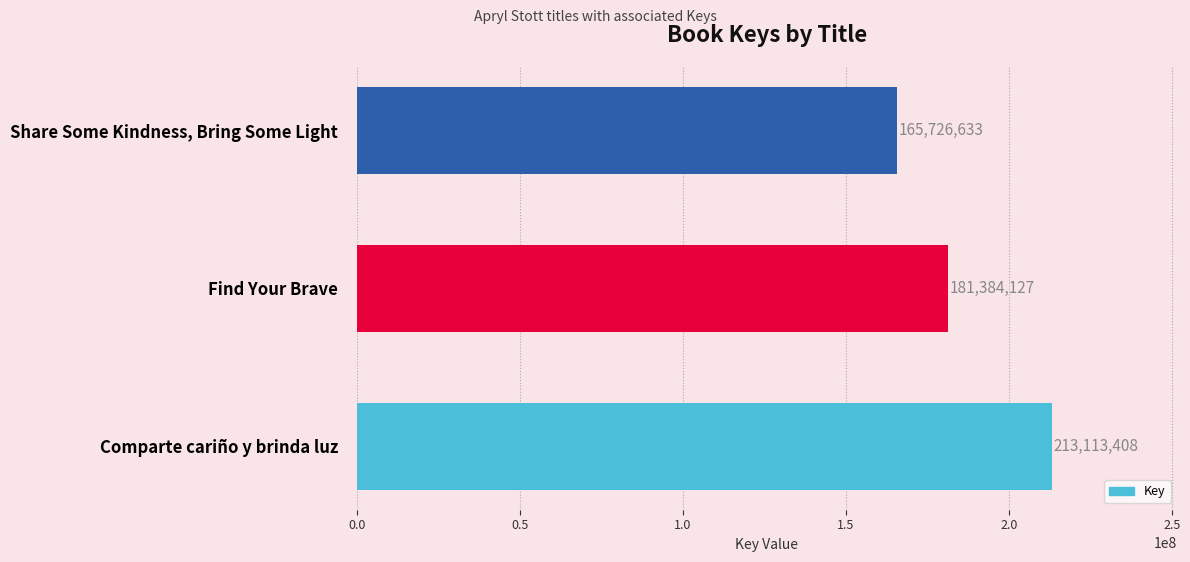

Reading top to bottom, list all the values displayed in this chart.

Share Some Kindness, Bring Some Light=165726633	Find Your Brave=181384127	Comparte cariño y brinda luz=213113408